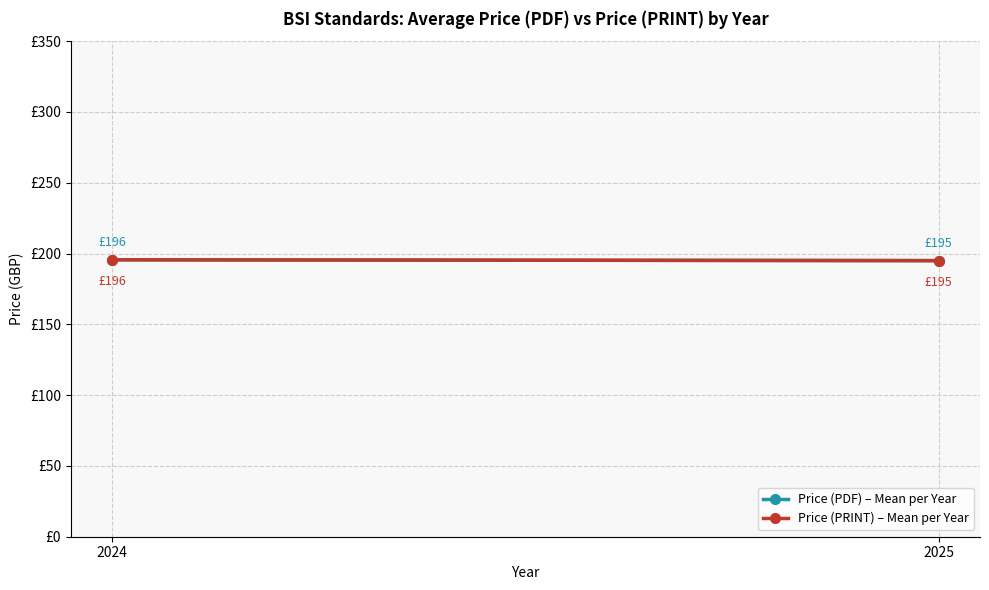

How many data points in Price (PDF) – Mean per Year are above 195?

1